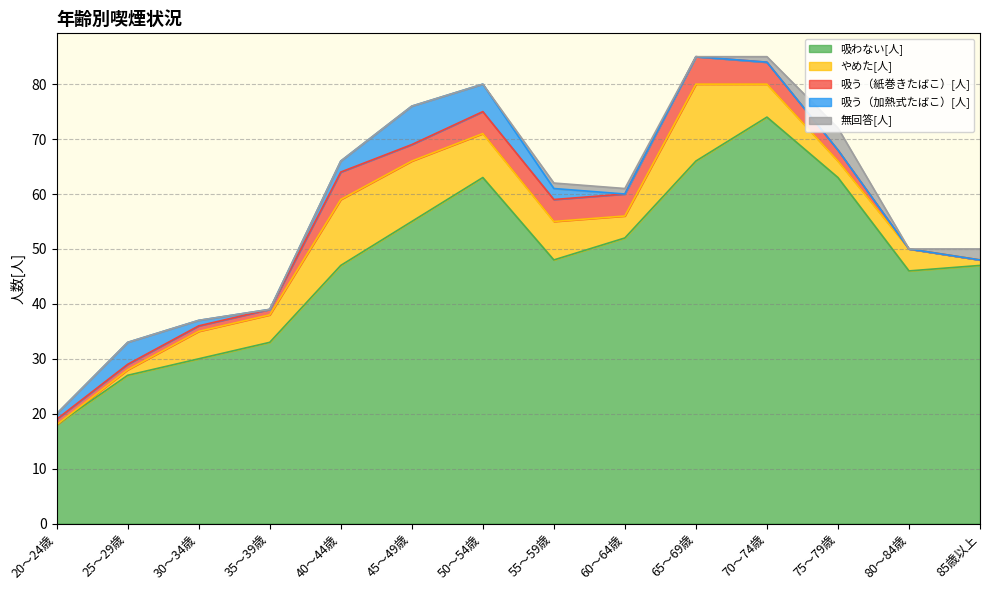

Which series has the widest spread of values?

吸わない[人]